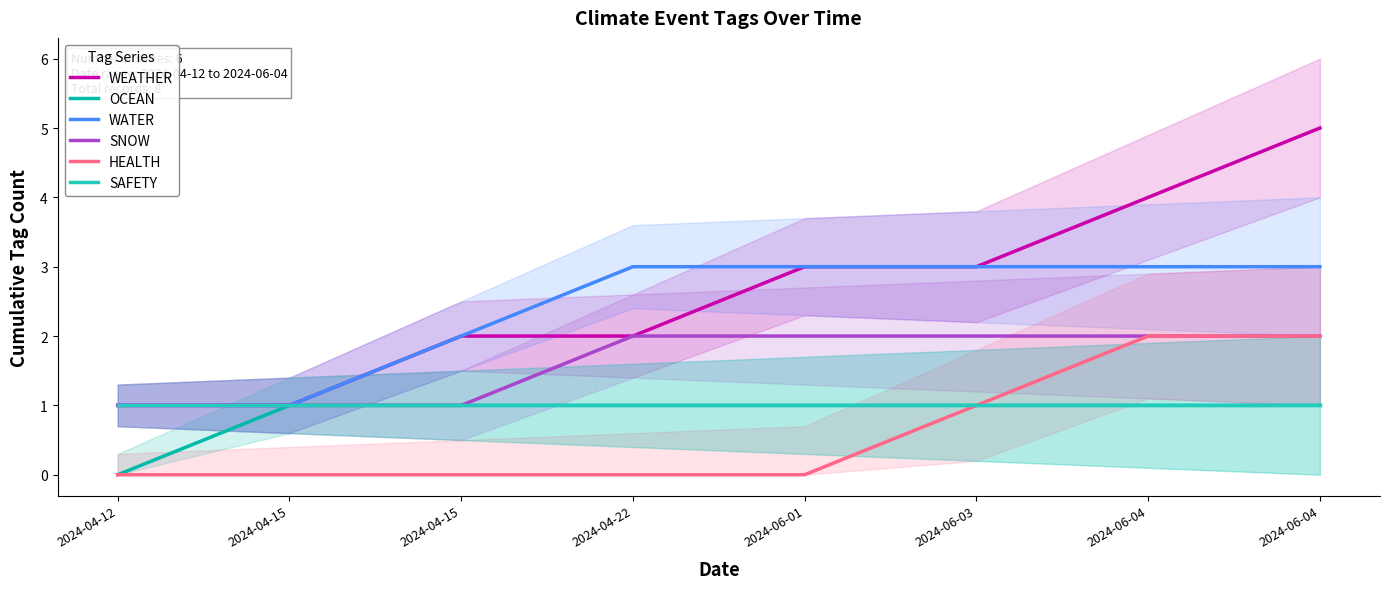

How many lines are shown in the chart?

6